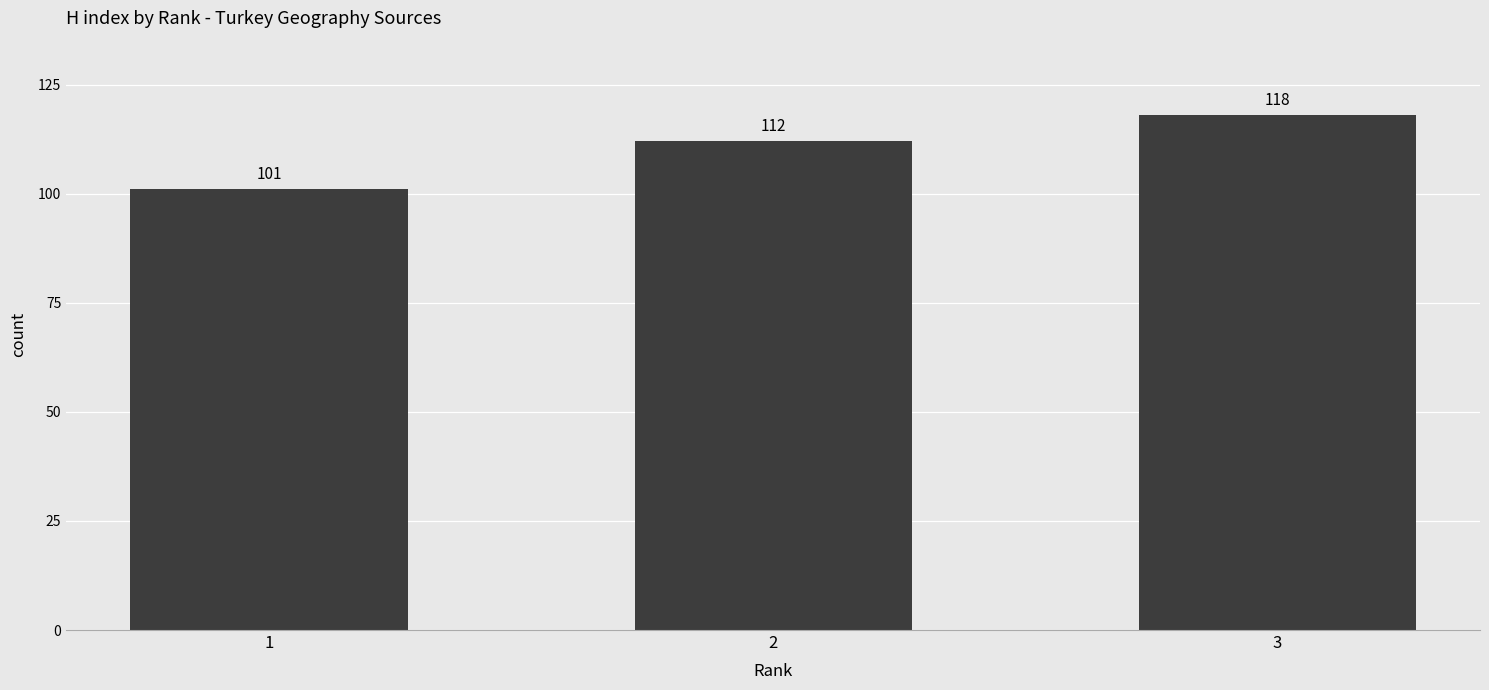

True or false: the data shows 112 at 2.

True